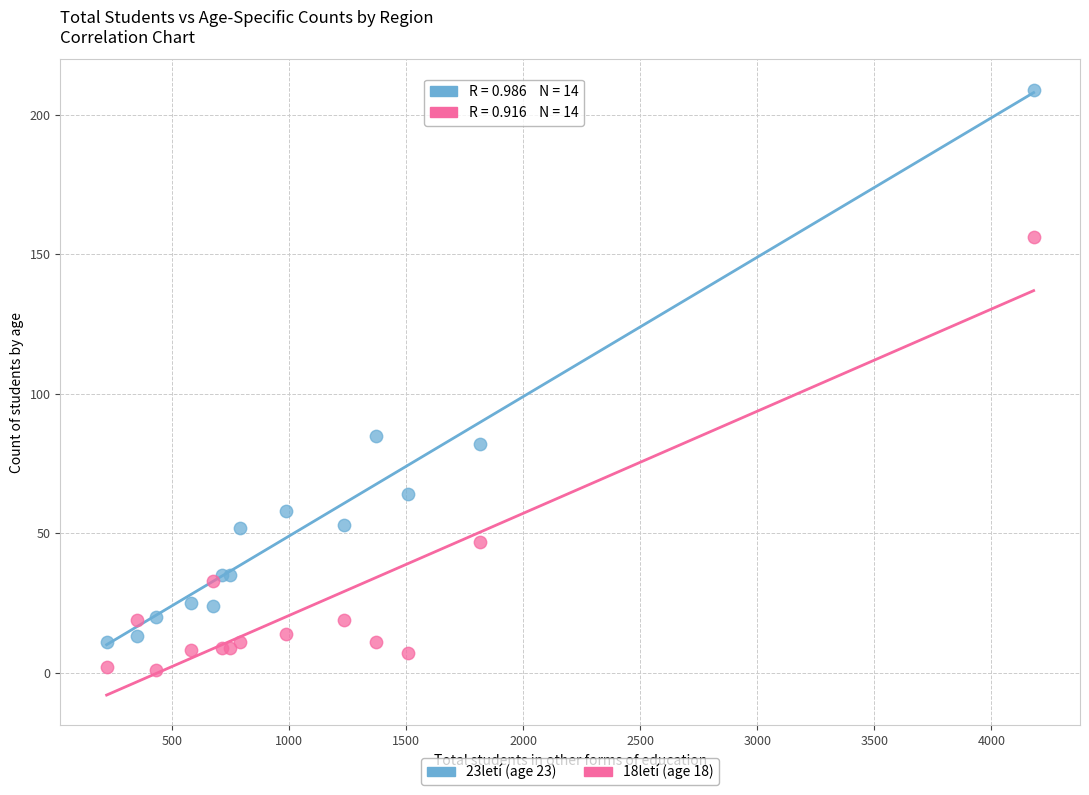

Across all series, what Y value is closest to 105?

85